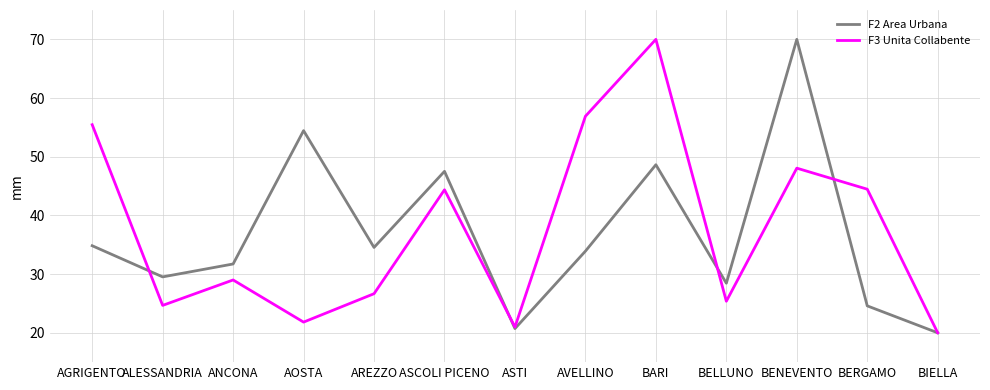

What is the minimum value shown in the chart?

20.0